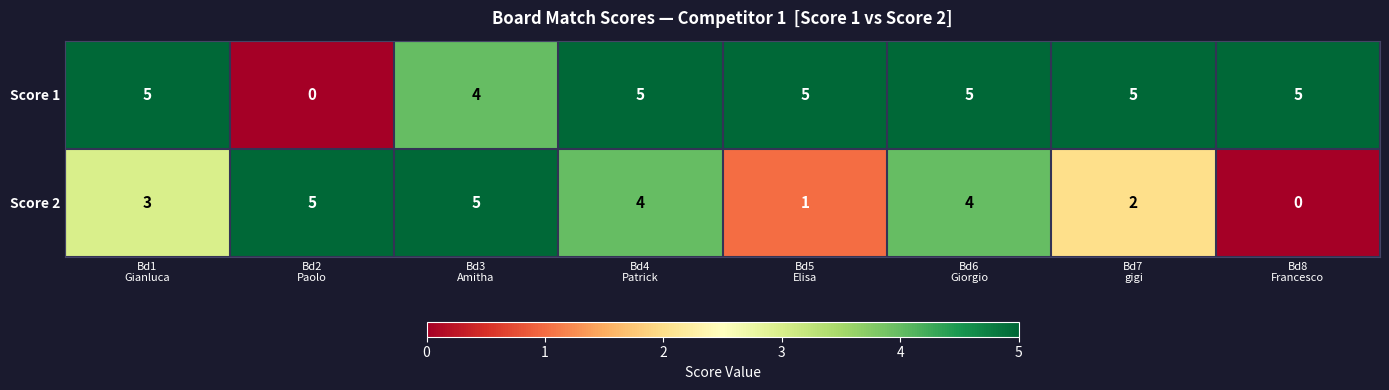

What is the difference between the second highest and minimum values in the Score 2 series?

5